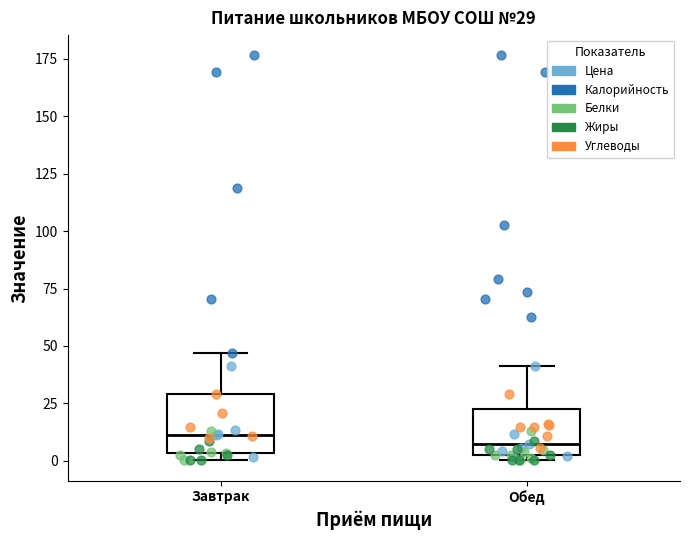

Which box is the tallest, from its lower edge to its upper edge?

Завтрак